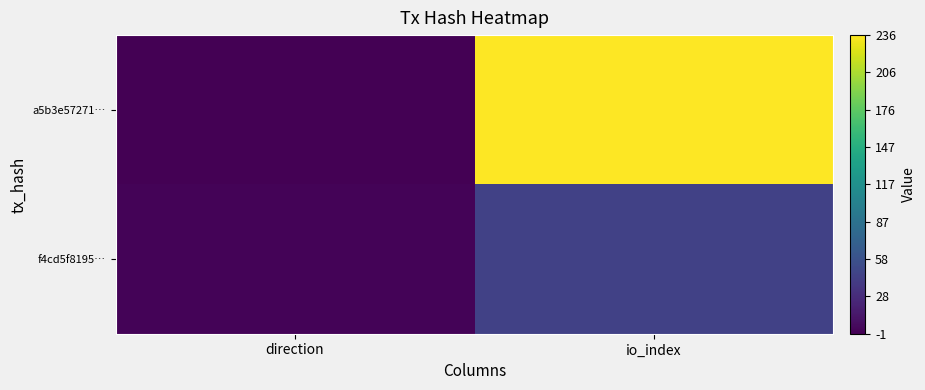

At how many categories does at least one series exceed 178?

1